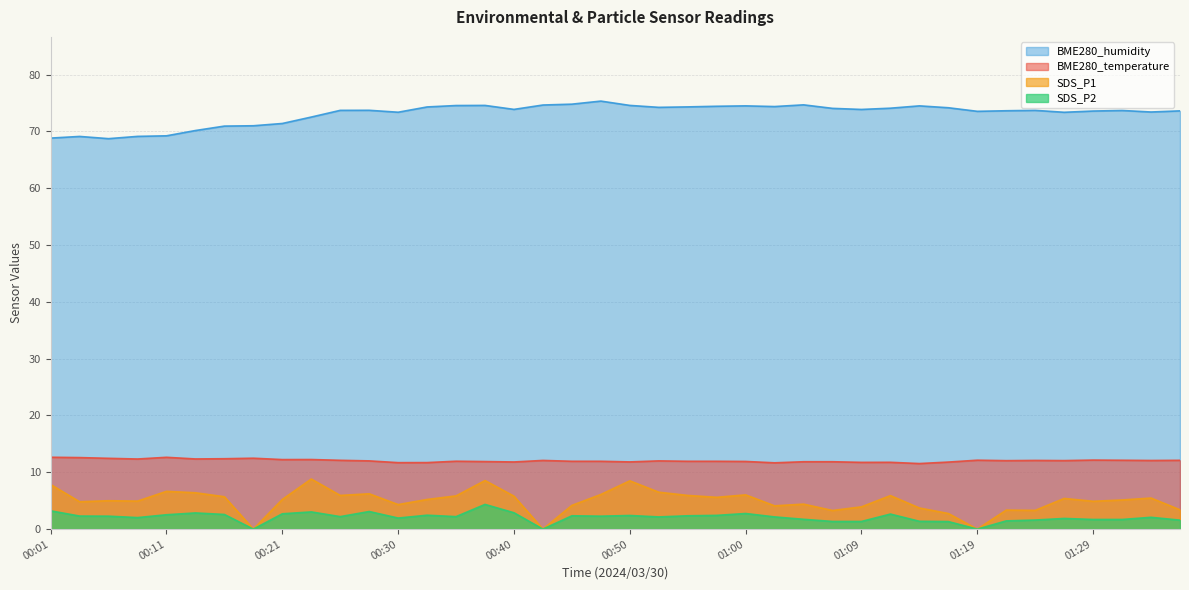

Between 00:33 and 00:23, which is larger?

00:23